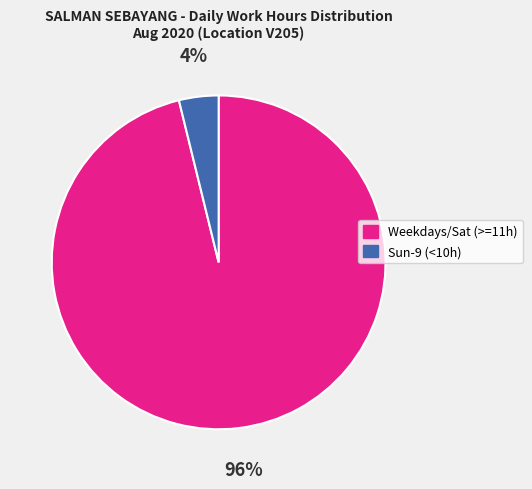

Is there a majority slice in this chart?

Yes